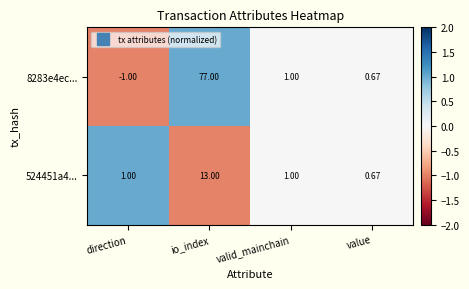

At which label does 8283e4ec... reach its peak?

io_index